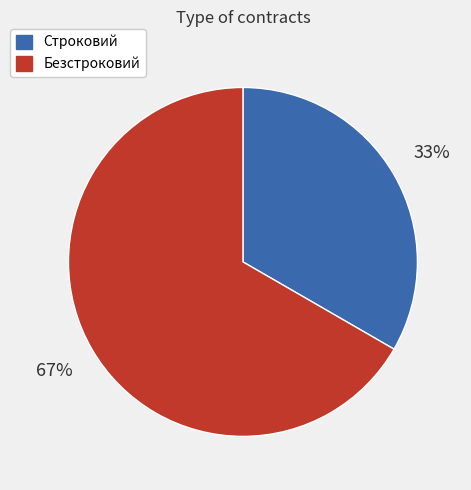

Which category accounts for the majority?

Безстроковий